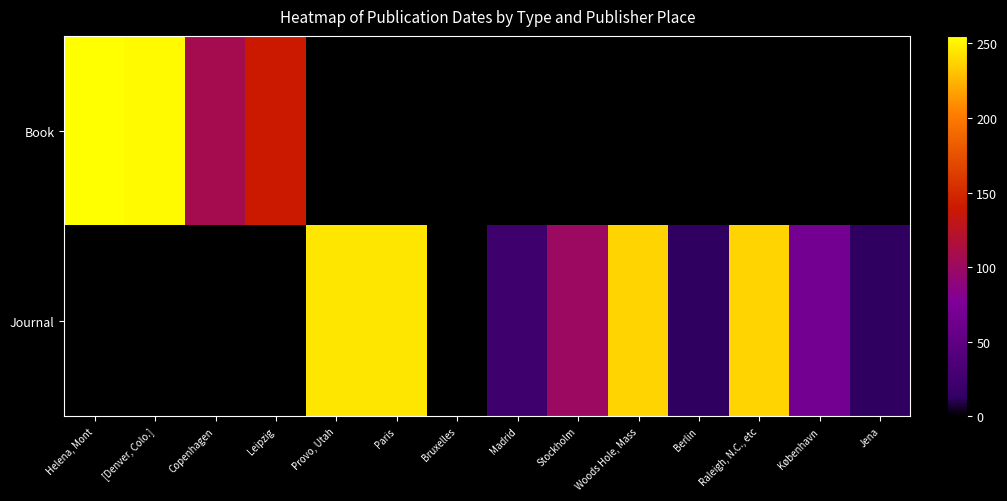

Which series changed the most between Copenhagen and Bruxelles?

Book